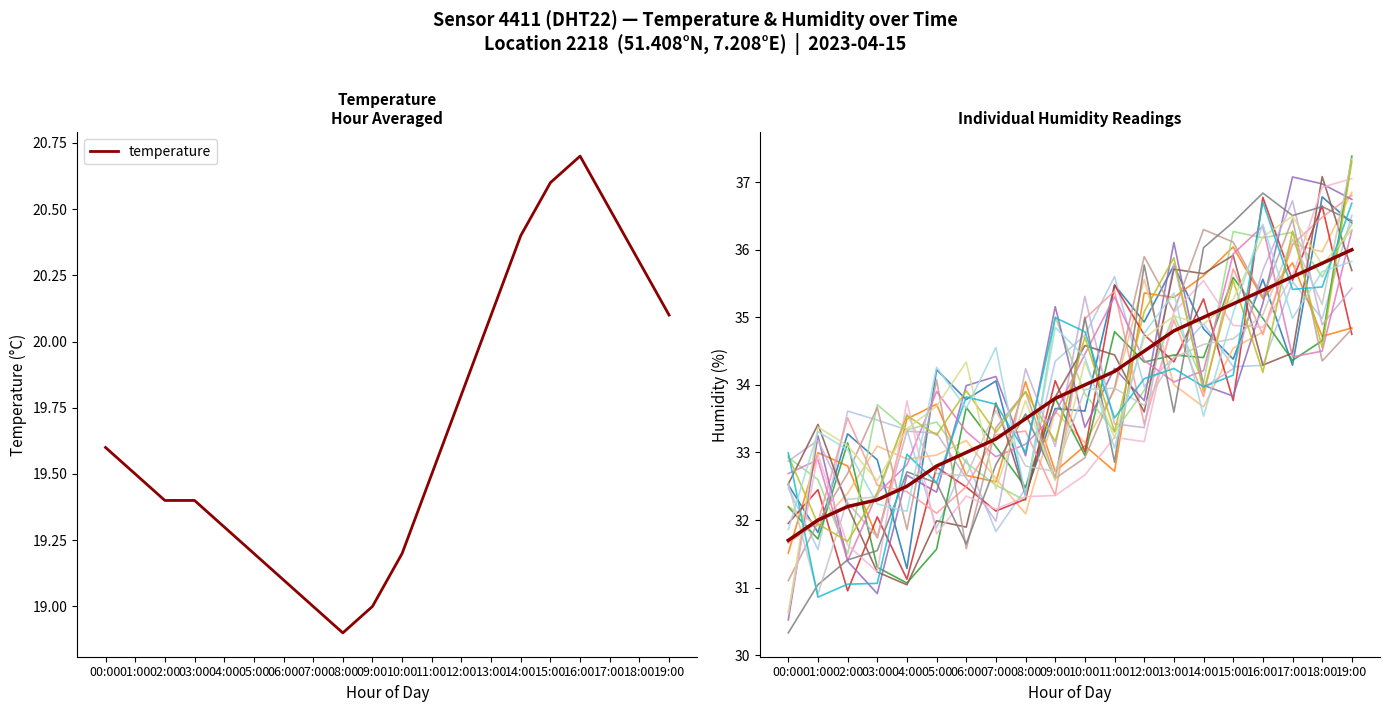

What is the label of the 6th point from the left?

05:00